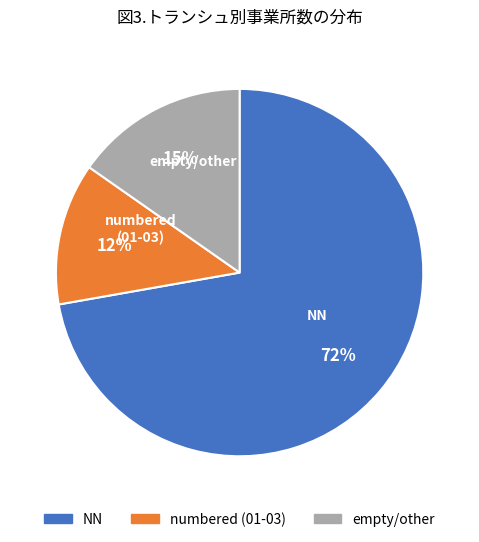

Do empty/other and NN together represent more than half of the pie?

Yes